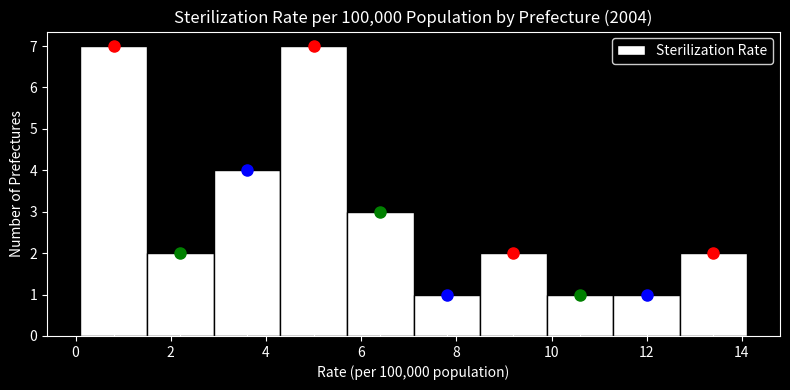

Reading left to right, list every bar in this chart as the range it spans on the x-axis followed by its height. Neither the bar edges nor the heights are printed on the chart, so give them approximately, as read against the axes.

0.1 to 1.5: 7
1.5 to 2.9: 2
2.9 to 4.3: 4
4.3 to 5.7: 7
5.7 to 7.1: 3
7.1 to 8.5: 1
8.5 to 9.9: 2
9.9 to 11.3: 1
11.3 to 12.7: 1
12.7 to 14.1: 2